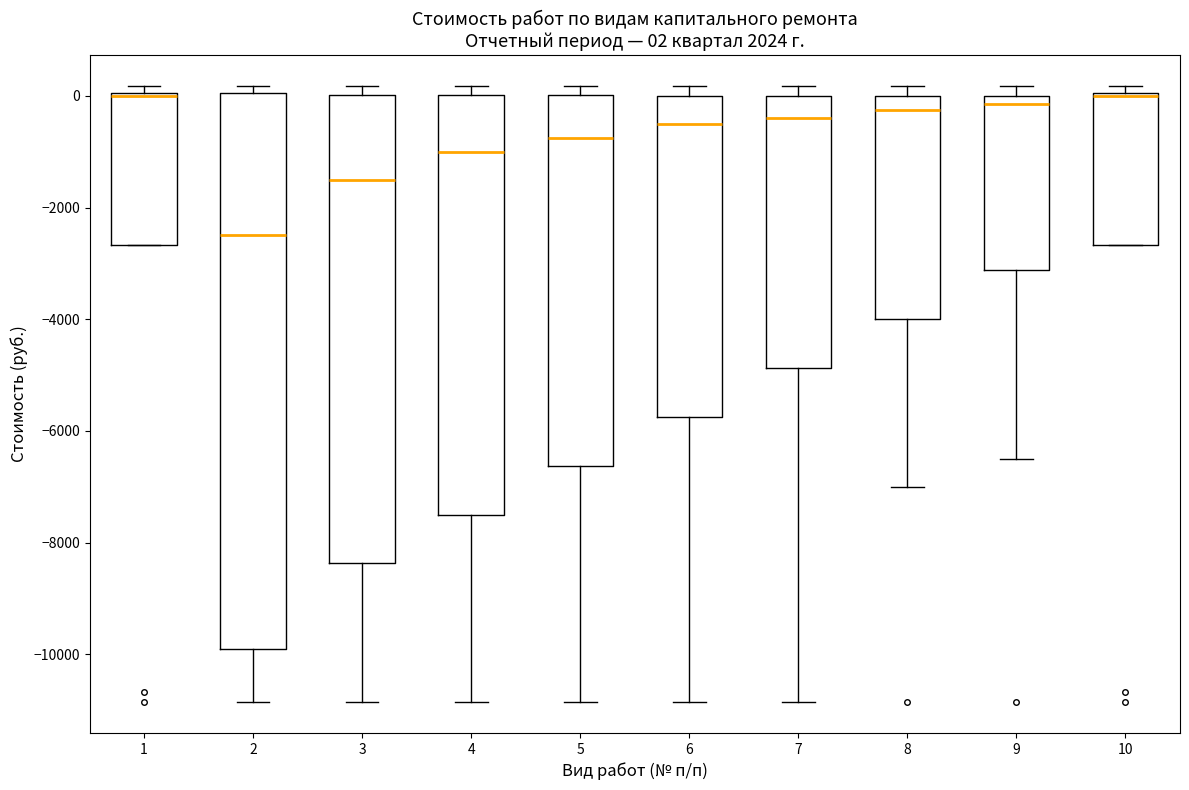

Which box is the tallest, from its lower edge to its upper edge?

2